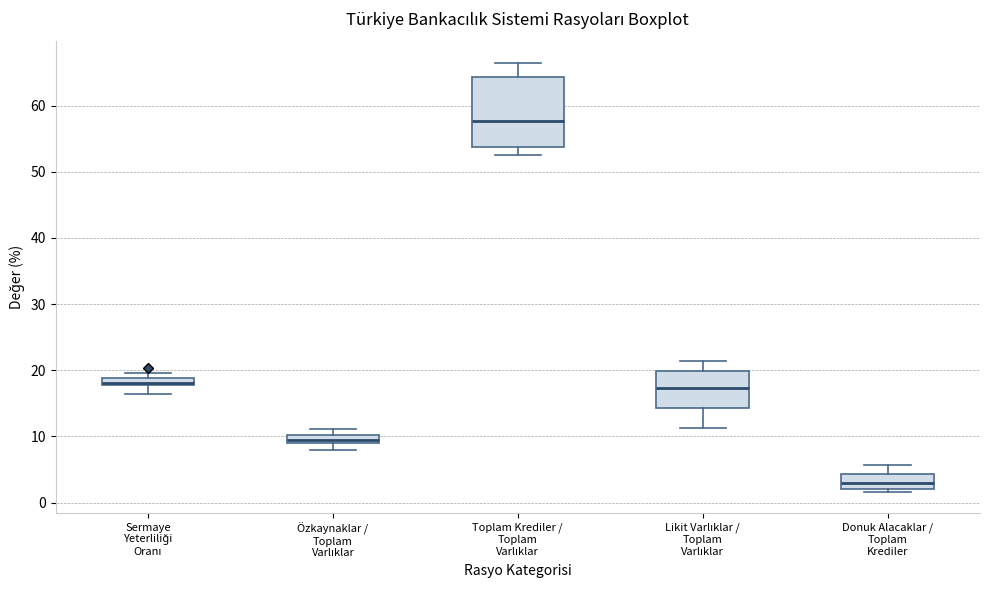

Which box's median line is the lowest?

Donuk Alacaklar / Toplam Krediler